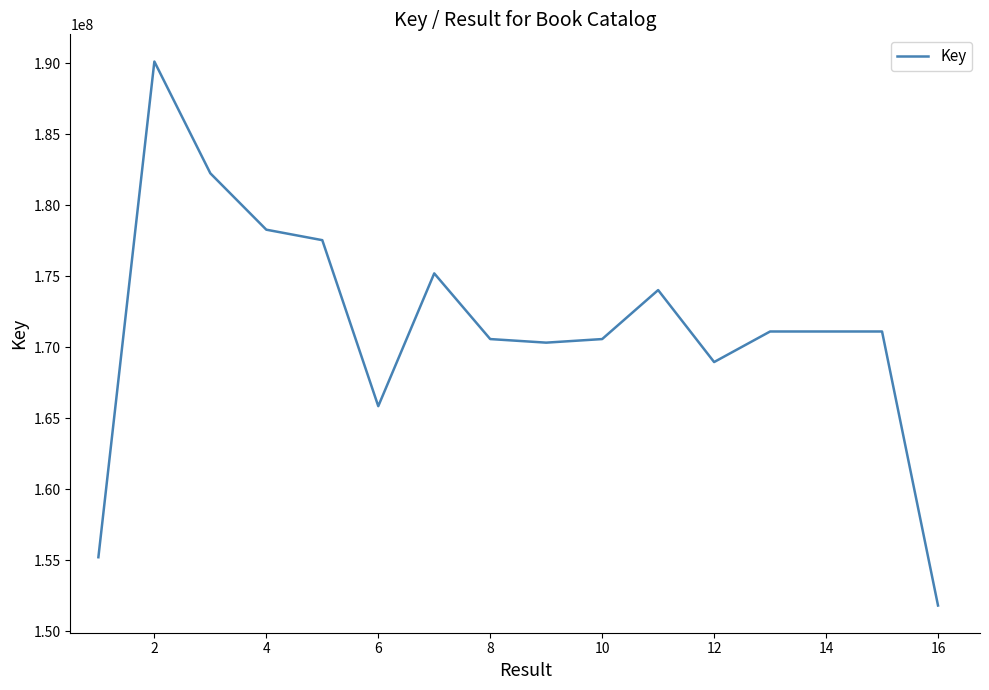

What is the minimum value shown in the chart?

151818022